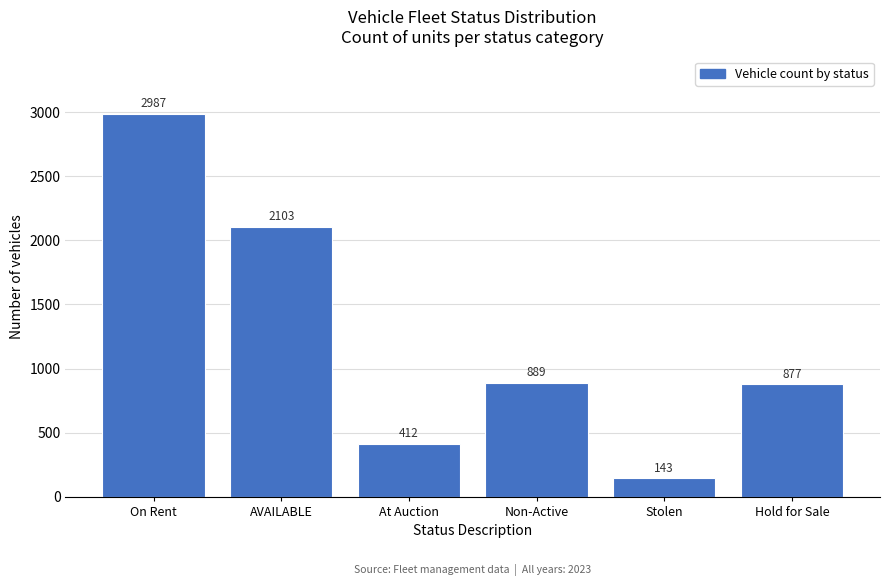

Reading left to right, transcribe all the data shown in this chart.

On Rent=2987	AVAILABLE=2103	At Auction=412	Non-Active=889	Stolen=143	Hold for Sale=877